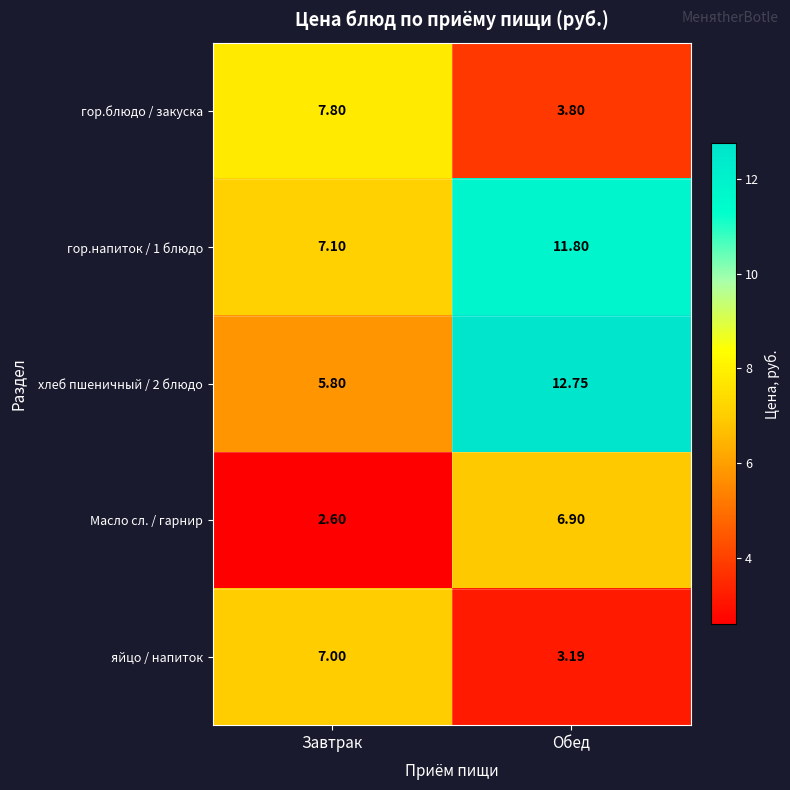

Count the number of data series in this chart.

5